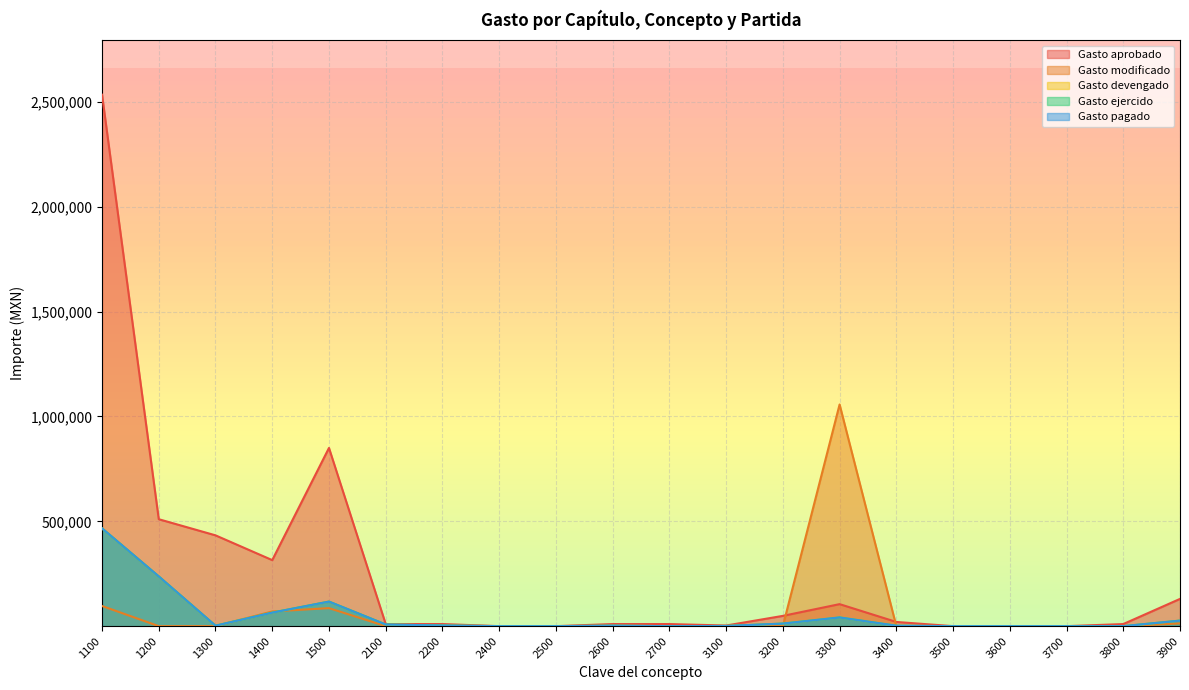

Rank the categories by Gasto pagado value from highest to lowest.

1100, 1200, 1500, 1400, 3300, 3900, 3200, 2100, 2200, 2600, 1300, 3400, 3100, 2400, 2500, 2700, 3500, 3600, 3700, 3800